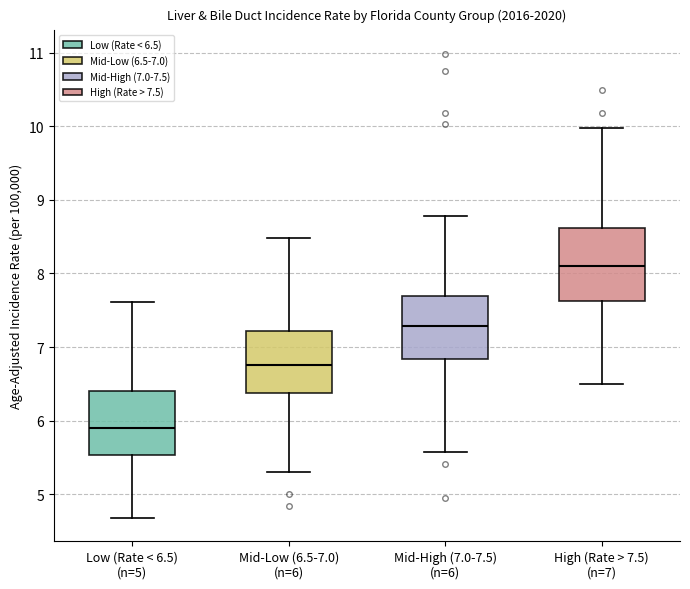

Reading left to right, read every box against the y-axis: the position of its median line, the range the box covers, and the ends of its whiskers. The values are not printed on the chart, so give them approximately, as read against the axis.

Low (Rate < 6.5) (n=5): median 5.9, box 5.5 to 6.4, whiskers 4.7 to 7.6
Mid-Low (6.5-7.0) (n=6): median 6.8, box 6.4 to 7.2, whiskers 5.3 to 8.5
Mid-High (7.0-7.5) (n=6): median 7.3, box 6.8 to 7.7, whiskers 5.6 to 8.8
High (Rate > 7.5) (n=7): median 8.1, box 7.6 to 8.6, whiskers 6.5 to 10.0